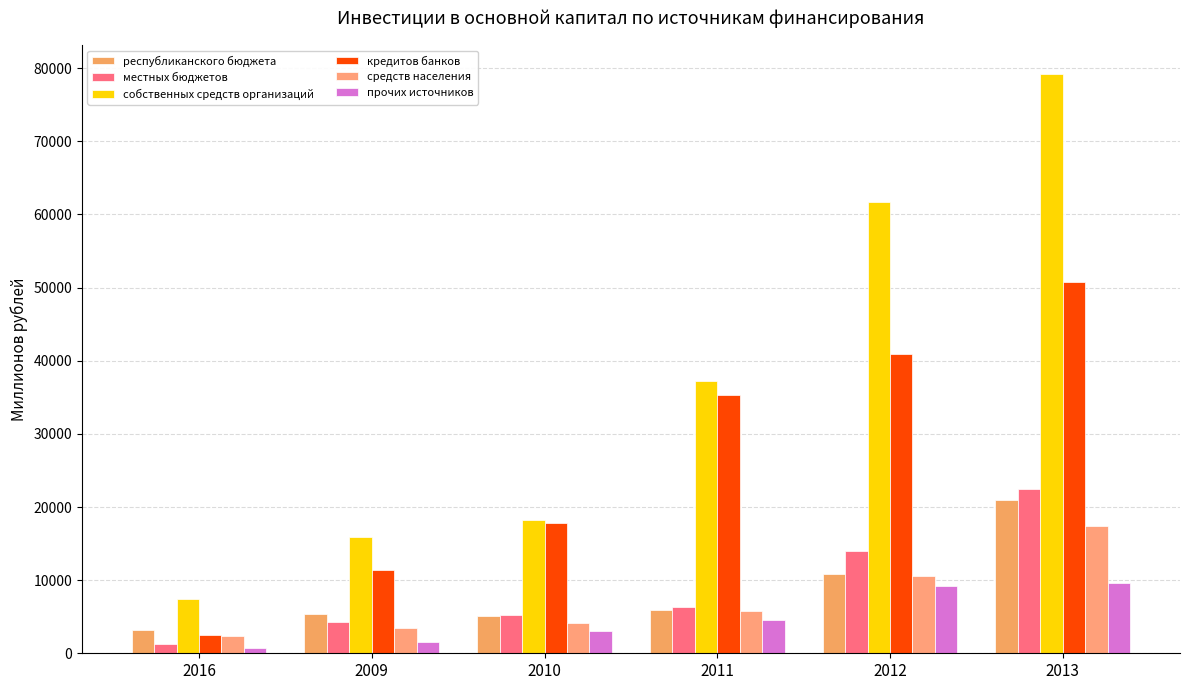

Where is прочих источников nearest to the value 5187?

2011